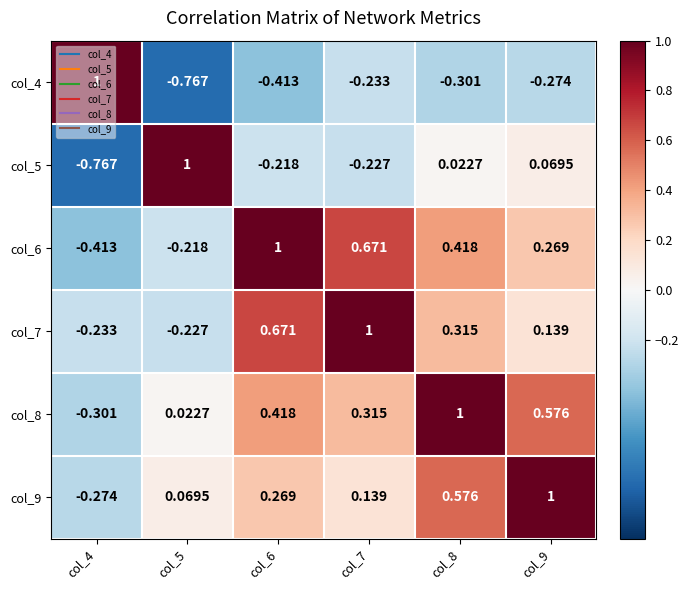

Is the value of col_8 at col_4 greater than the value of col_9 at col_9?

No